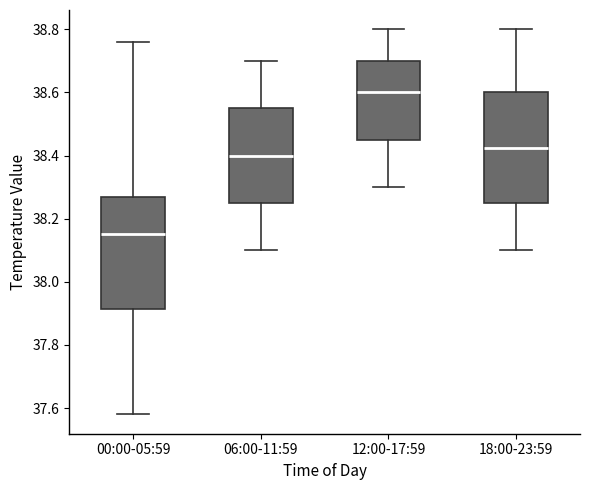

Reading left to right, read every box against the y-axis: the position of its median line, the range the box covers, and the ends of its whiskers. The values are not printed on the chart, so give them approximately, as read against the axis.

00:00-05:59: median 38.16, box 37.92 to 38.28, whiskers 37.58 to 38.76
06:00-11:59: median 38.40, box 38.26 to 38.56, whiskers 38.10 to 38.70
12:00-17:59: median 38.60, box 38.46 to 38.70, whiskers 38.30 to 38.80
18:00-23:59: median 38.42, box 38.26 to 38.60, whiskers 38.10 to 38.80